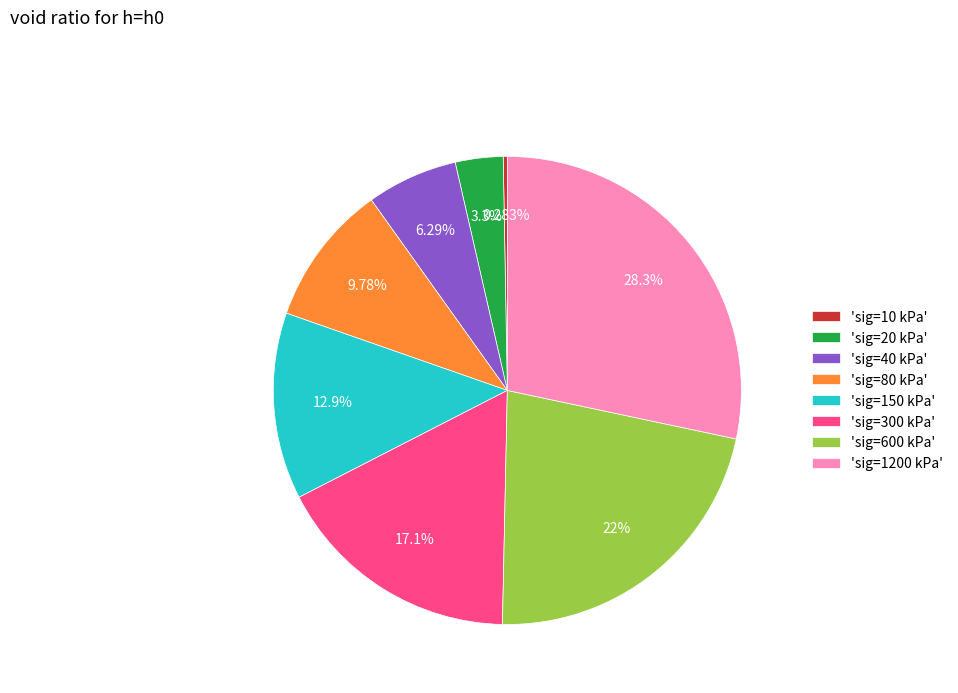

Which has a higher value, 'sig=40 kPa' or 'sig=300 kPa'?

'sig=300 kPa'